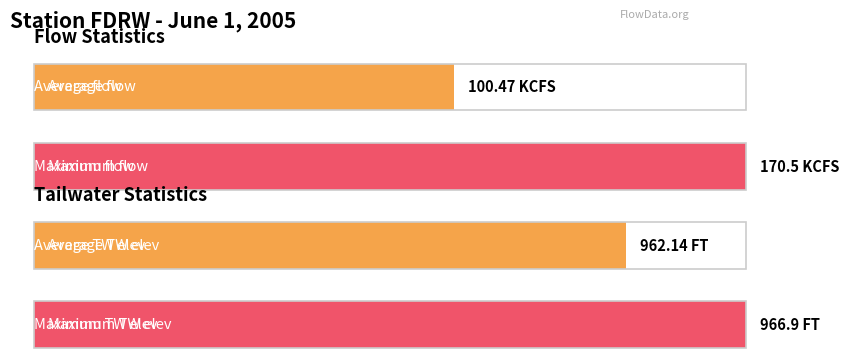

Does the chart contain stacked bars?

No